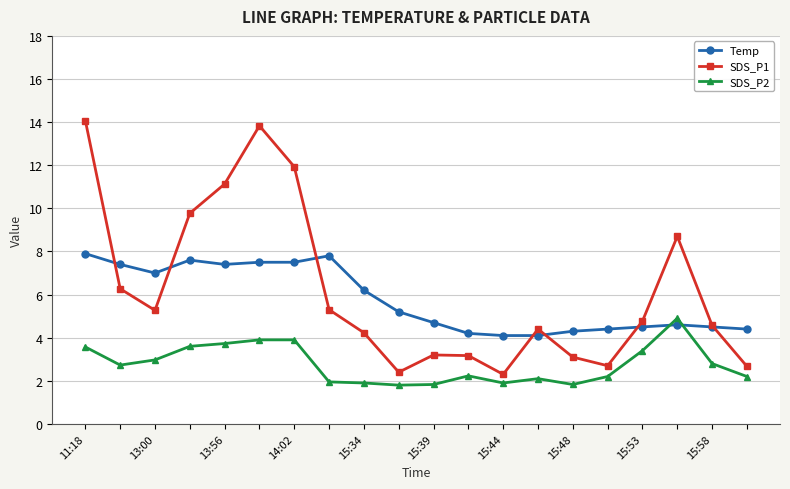

Rank the series by their maximum value, from lowest to highest.

SDS_P2, Temp, SDS_P1